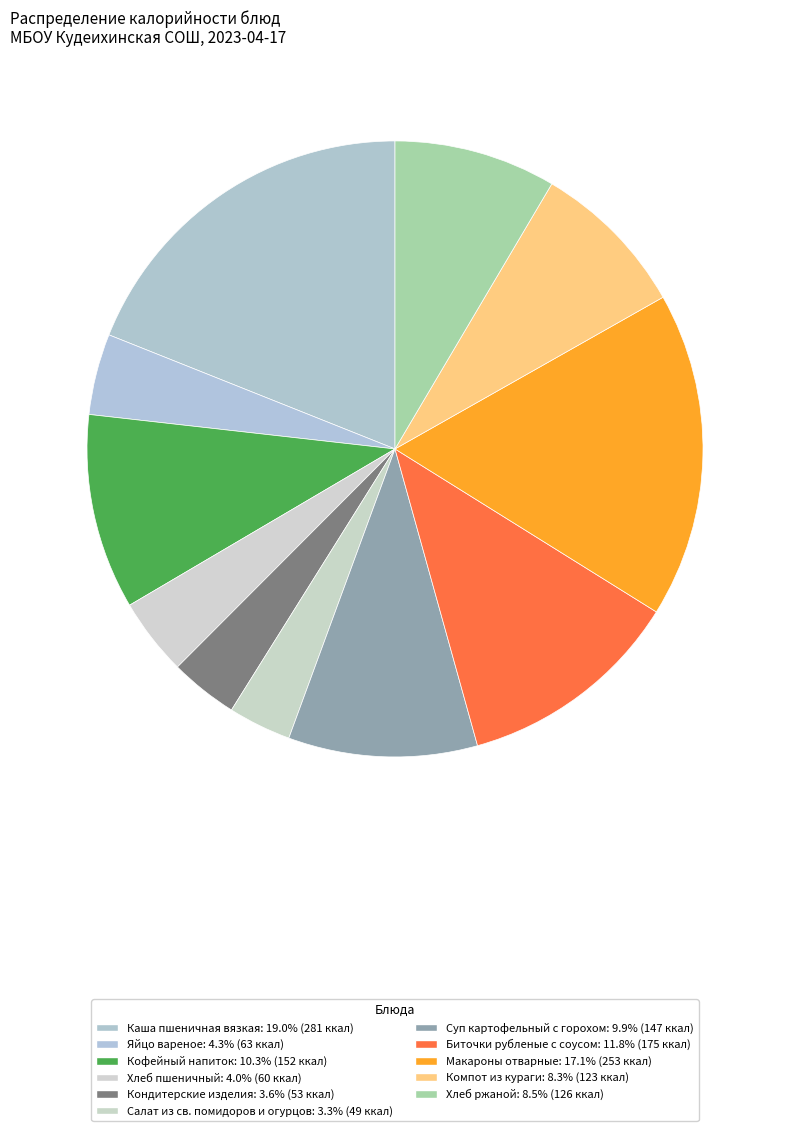

What is the total percentage of Компот из кураги and Хлеб ржаной?

16.8%